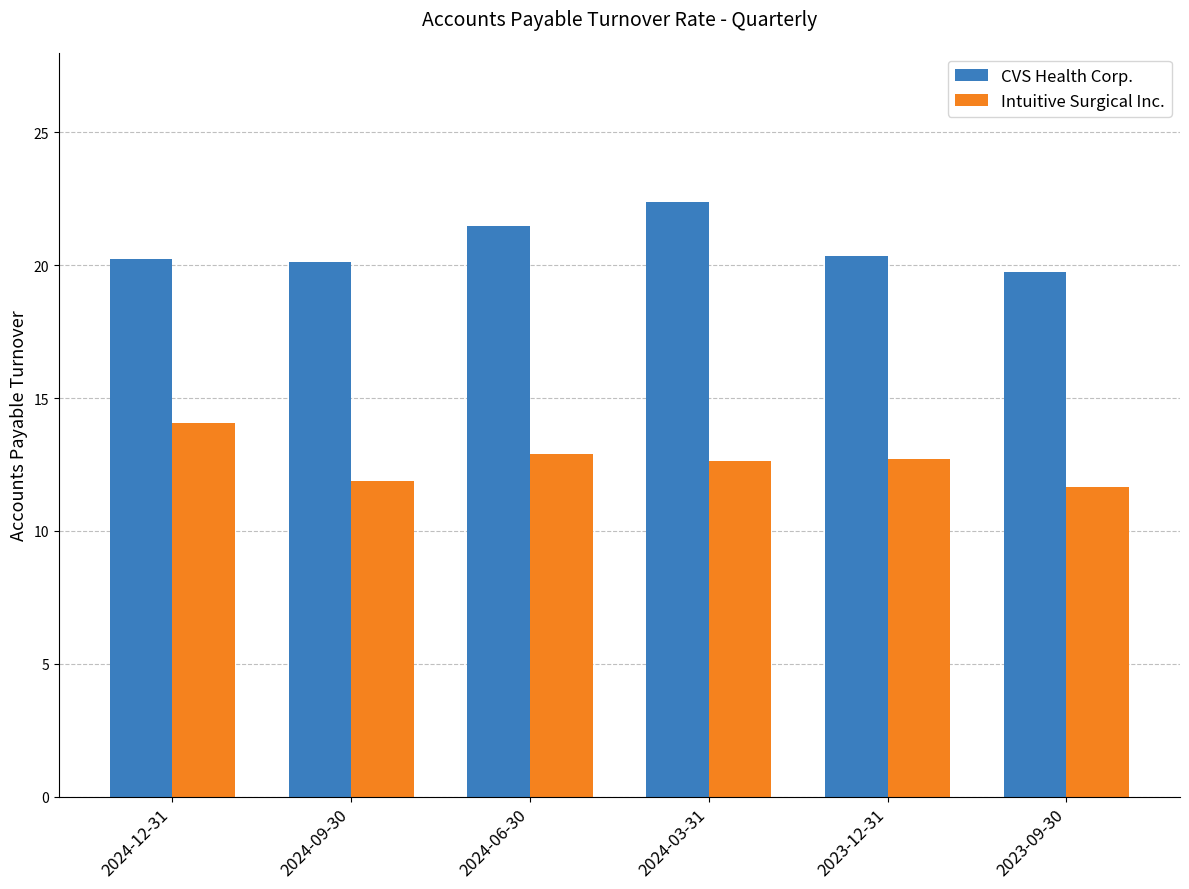

At which category is the sum across all series the highest?

2024-03-31